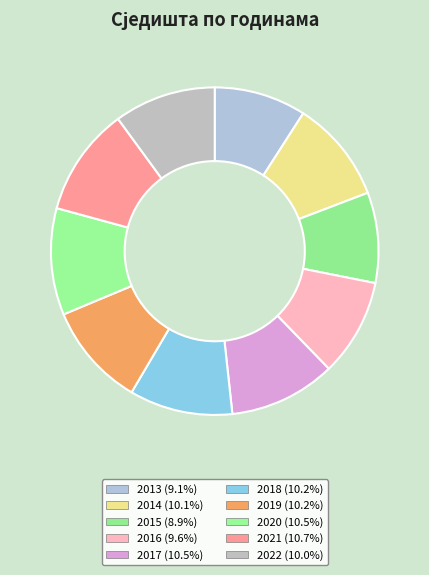

Which category has the biggest portion of the pie?

2021